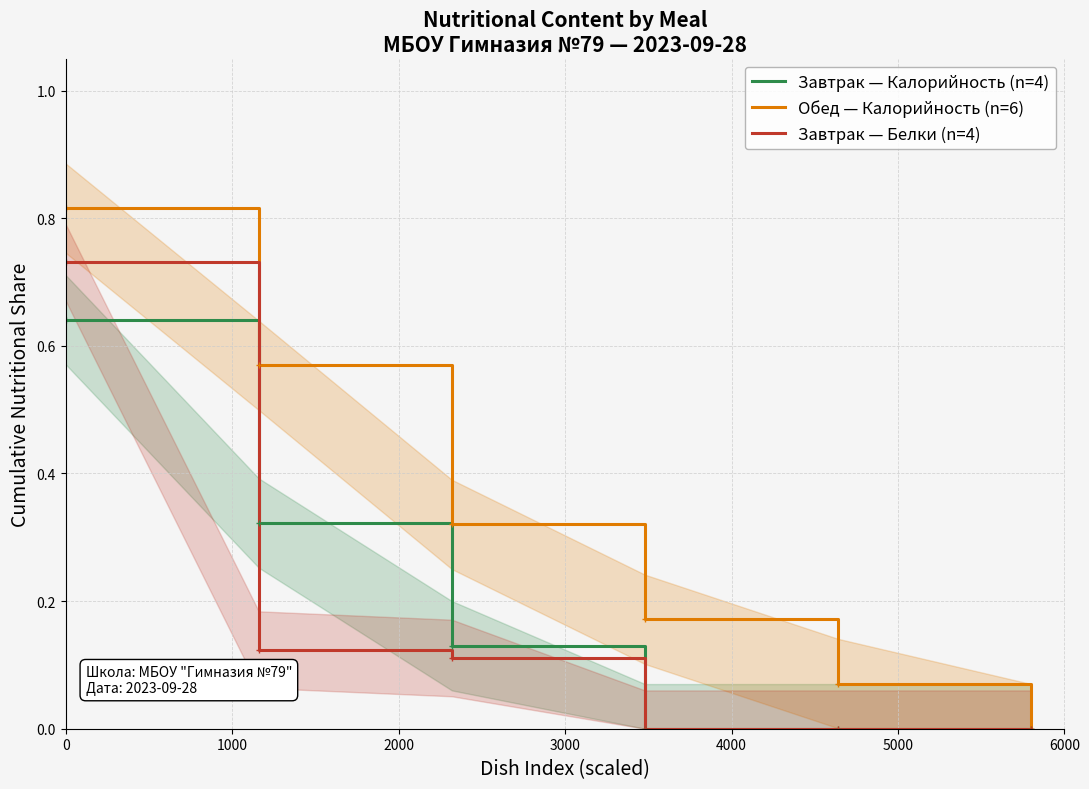

What is the average value of the Обед — Калорийность (n=6) series?

0.3